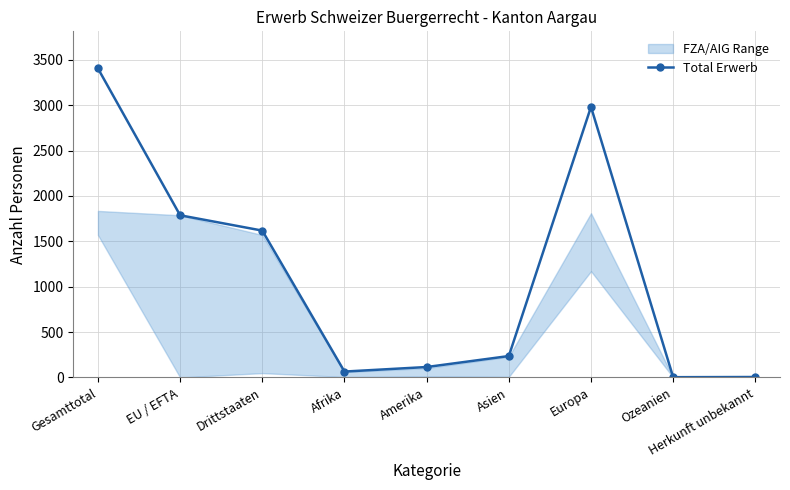

List the labels in order of value, largest first.

Gesamttotal, Europa, EU / EFTA, Drittstaaten, Asien, Amerika, Afrika, Herkunft unbekannt, Ozeanien